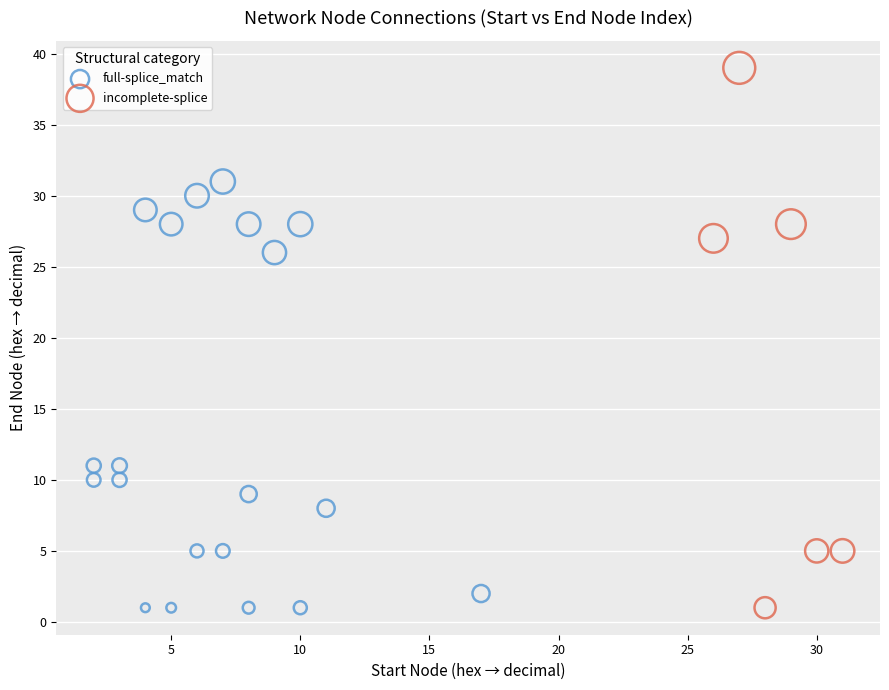

Which series has the largest Y range (max minus min)?

incomplete-splice